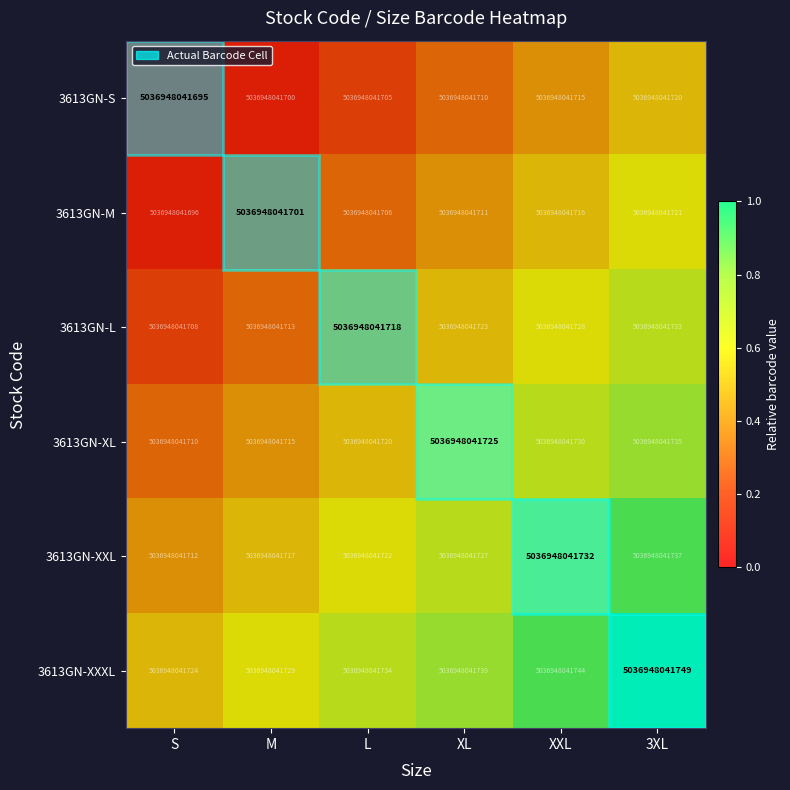

Rank the categories by 3613GN-S value from lowest to highest.

S, M, L, XL, XXL, 3XL